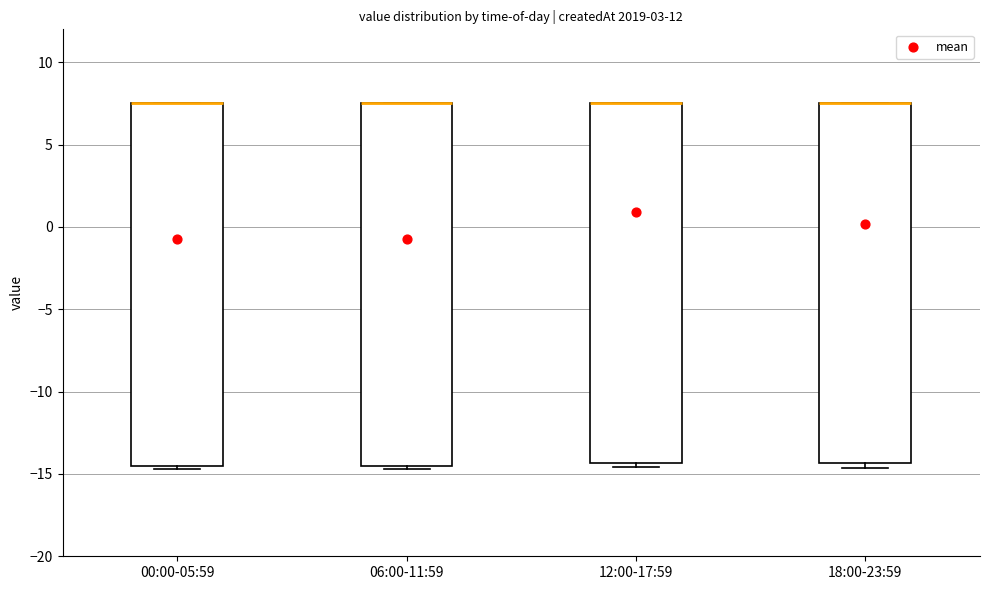

Reading left to right, read every box against the y-axis: the position of its median line, the range the box covers, and the ends of its whiskers. The values are not printed on the chart, so give them approximately, as read against the axis.

00:00-05:59: median 7.5 (drawn on the box's upper edge), box -14.5 to 7.5, whiskers -14.5 (just below the box's lower edge) to 7.5
06:00-11:59: median 7.5 (drawn on the box's upper edge), box -14.5 to 7.5, whiskers -14.5 (just below the box's lower edge) to 7.5
12:00-17:59: median 7.5 (drawn on the box's upper edge), box -14.5 to 7.5, whiskers -14.5 (just below the box's lower edge) to 7.5
18:00-23:59: median 7.5 (drawn on the box's upper edge), box -14.5 to 7.5, whiskers -14.5 (just below the box's lower edge) to 7.5